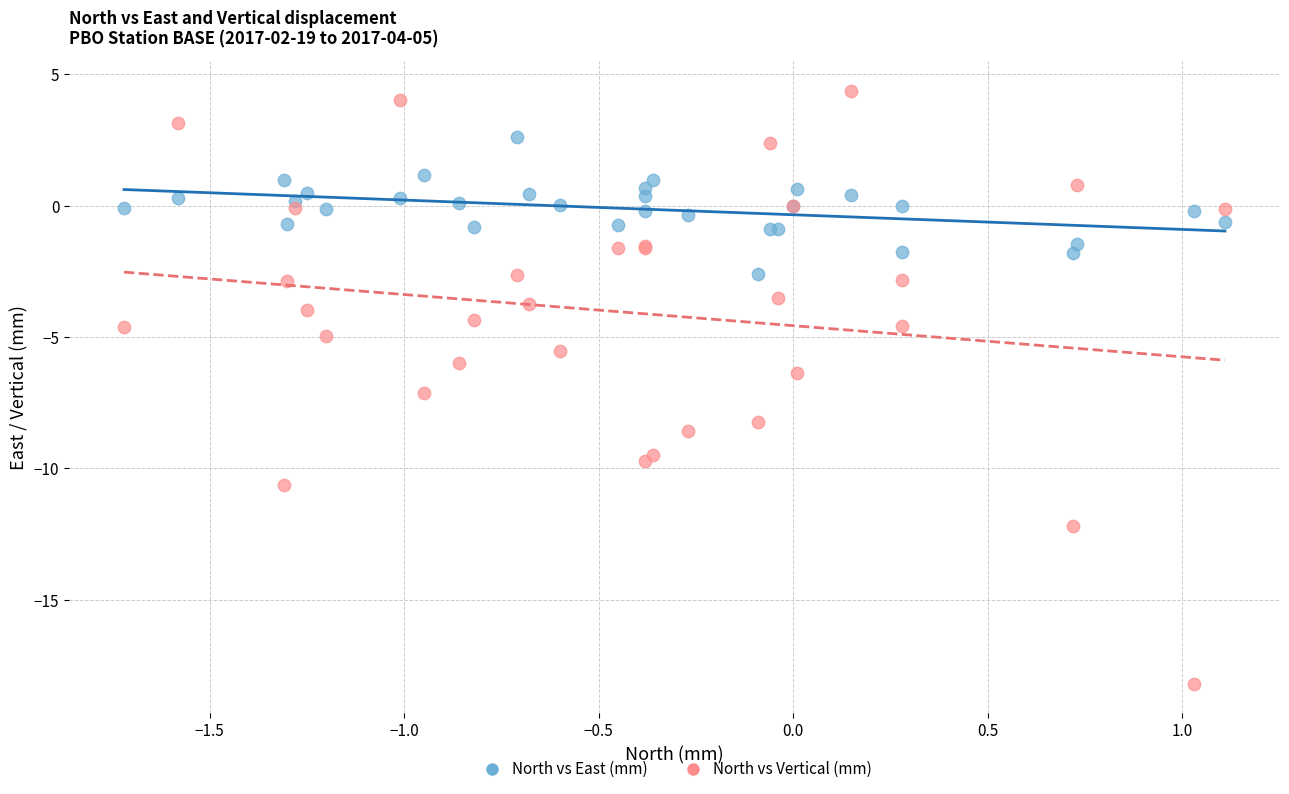

Which series contains the highest Y value?

North vs Vertical (mm)